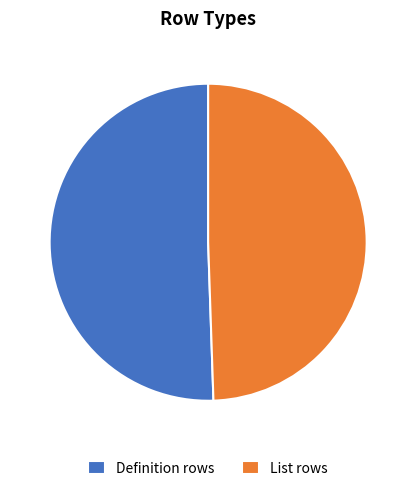

Does any single category account for the majority?

Yes